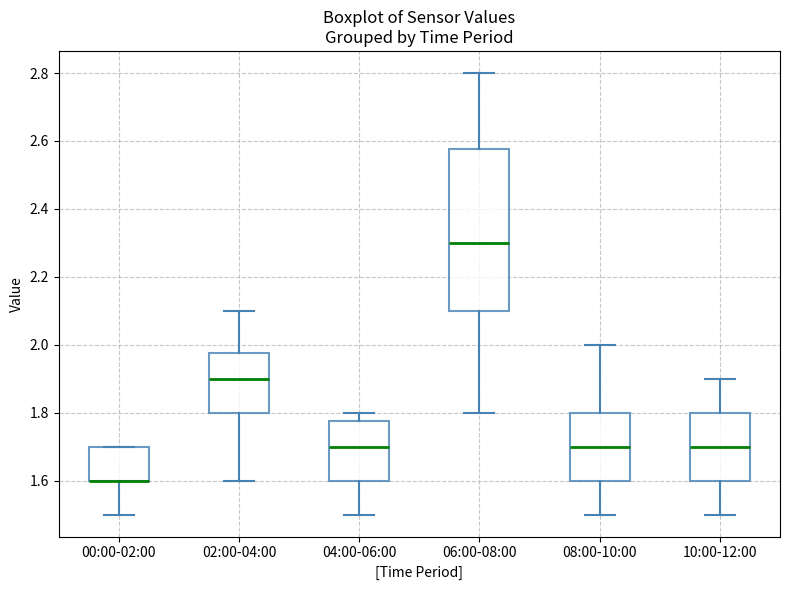

Where is the lower edge of the box for 10:00-12:00 on the y-axis? The values are not printed on the chart, so give them approximately, as read against the axis.

1.60